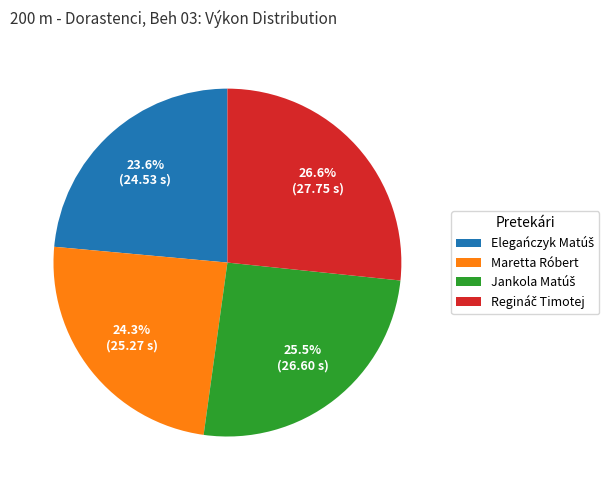

Is there a majority slice in this chart?

No